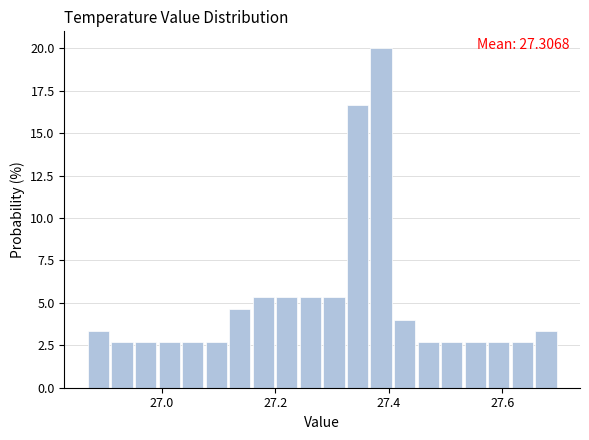

Around what value on the x-axis is the tallest bar? Give the approximate position of its centre, as read against the axis.

27.38